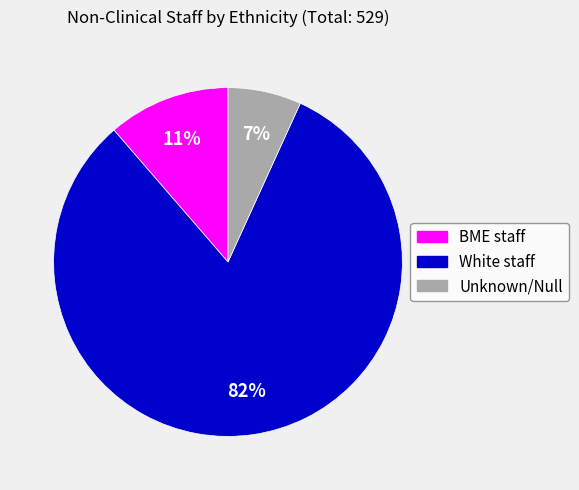

To the nearest percent, what is the difference between the largest and smallest slice percentages?

75%